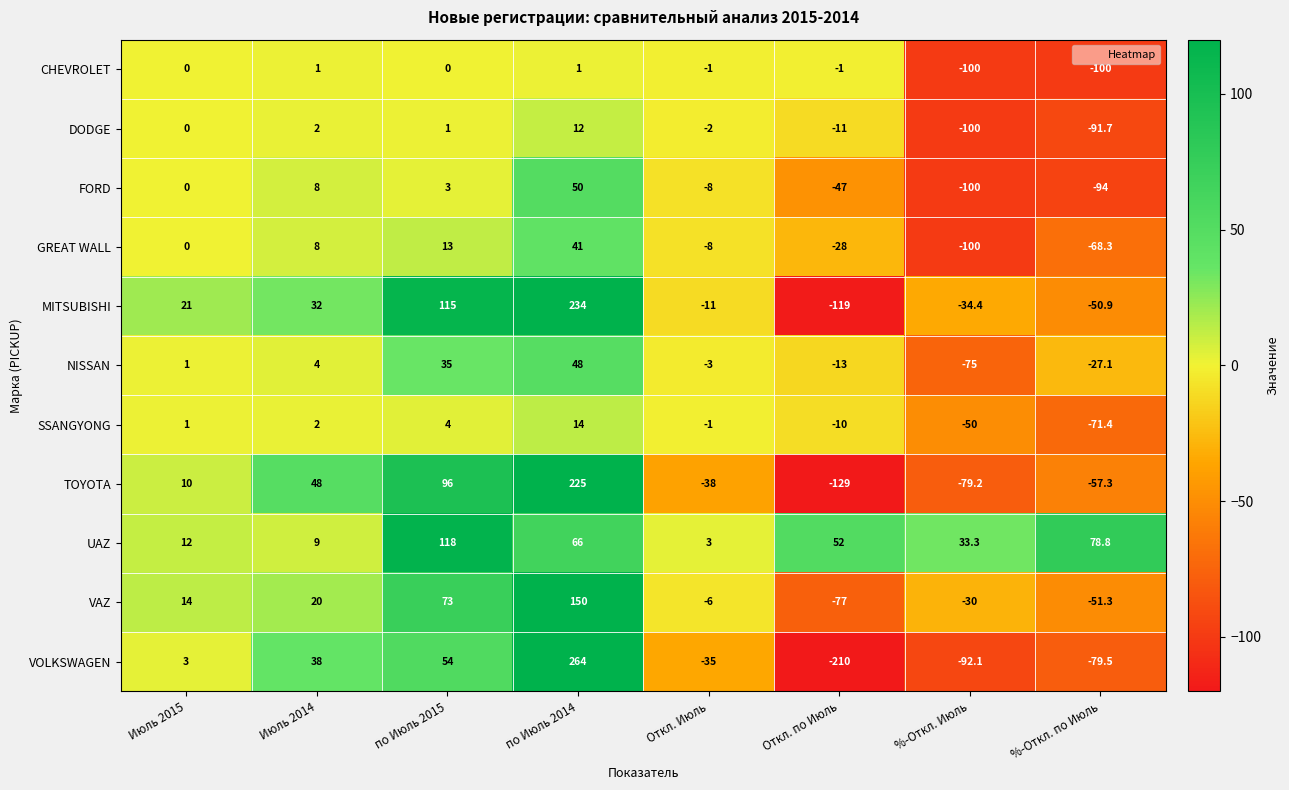

How many distinct data groups are displayed?

11